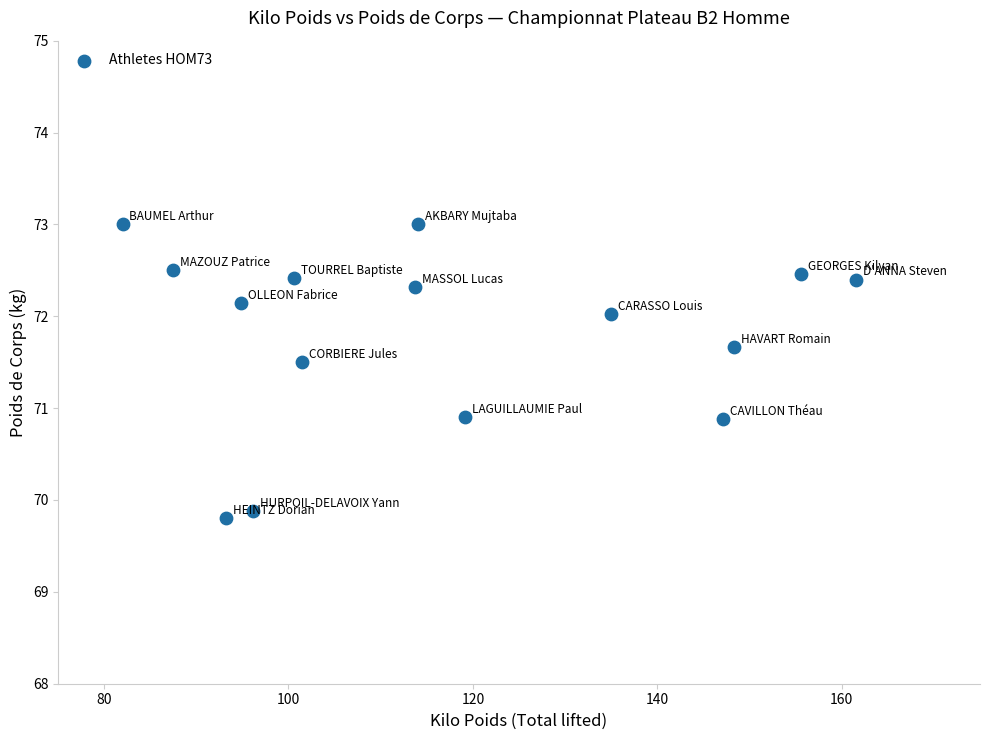

What is the range of X values (max minus min)?

79.6